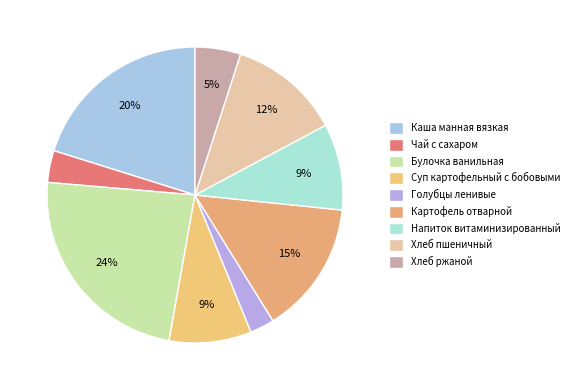

Is there any slice that represents more than half of the pie?

No